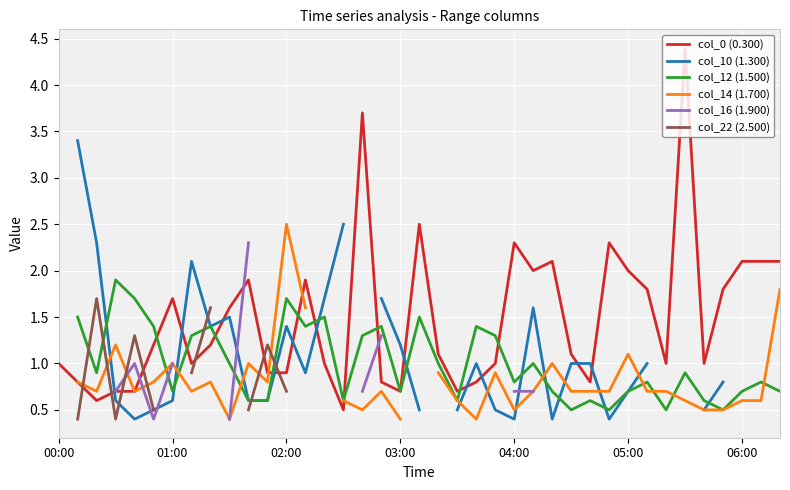

What is the maximum value for col_0 (0.300)?

4.4